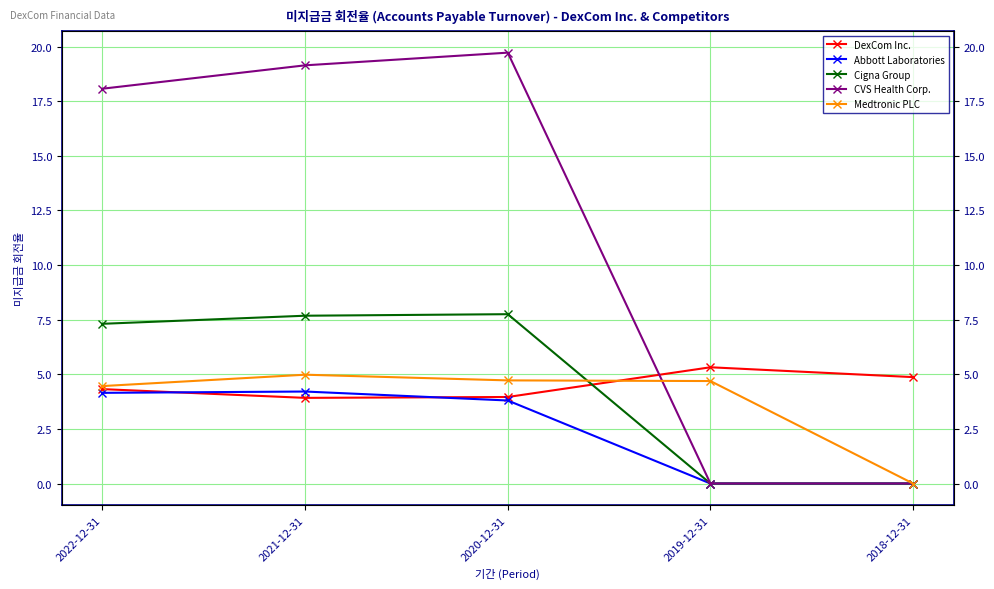

True or false: Cigna Group has more than 0 interior local peaks.

True